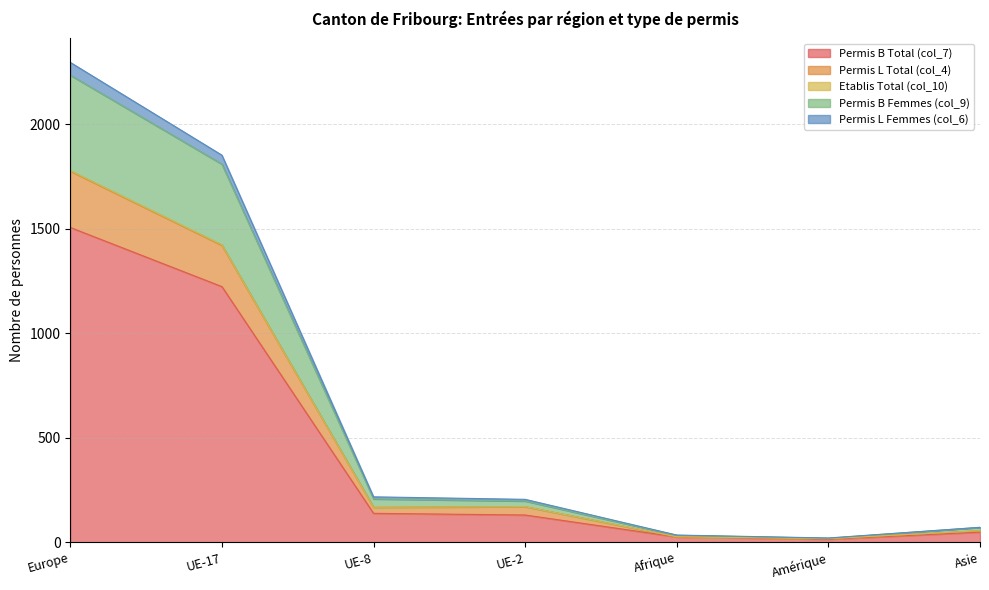

What position from the left is UE-2?

4